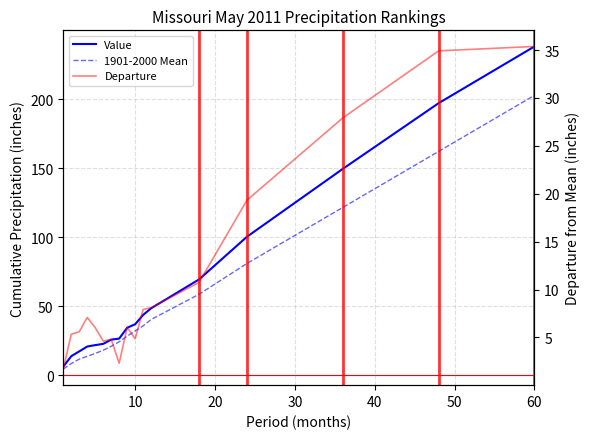

At 13, list the series in order from smallest to largest.

Departure, 1901-2000 Mean, Value